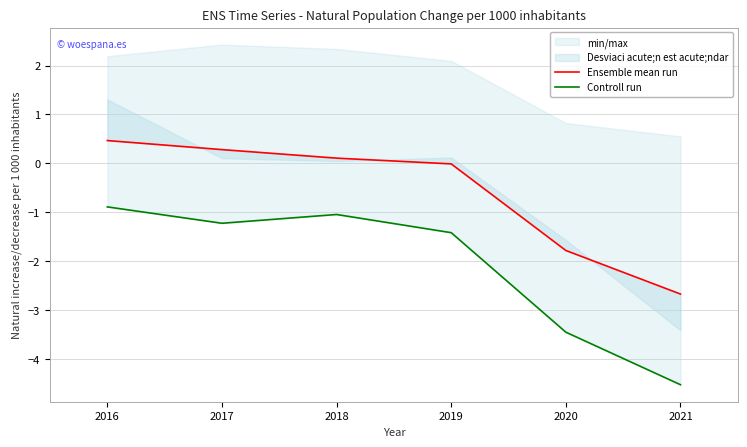

What is the difference between the highest and lowest values at 2021?

1.9